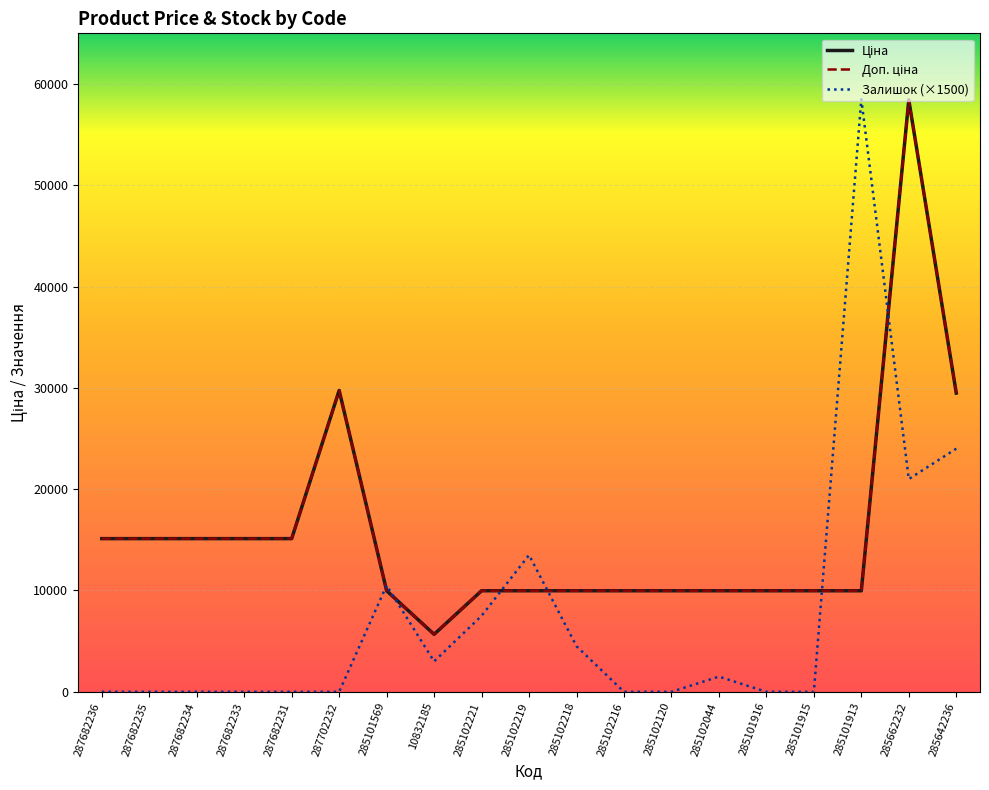

Does the chart have visible grid lines?

Yes